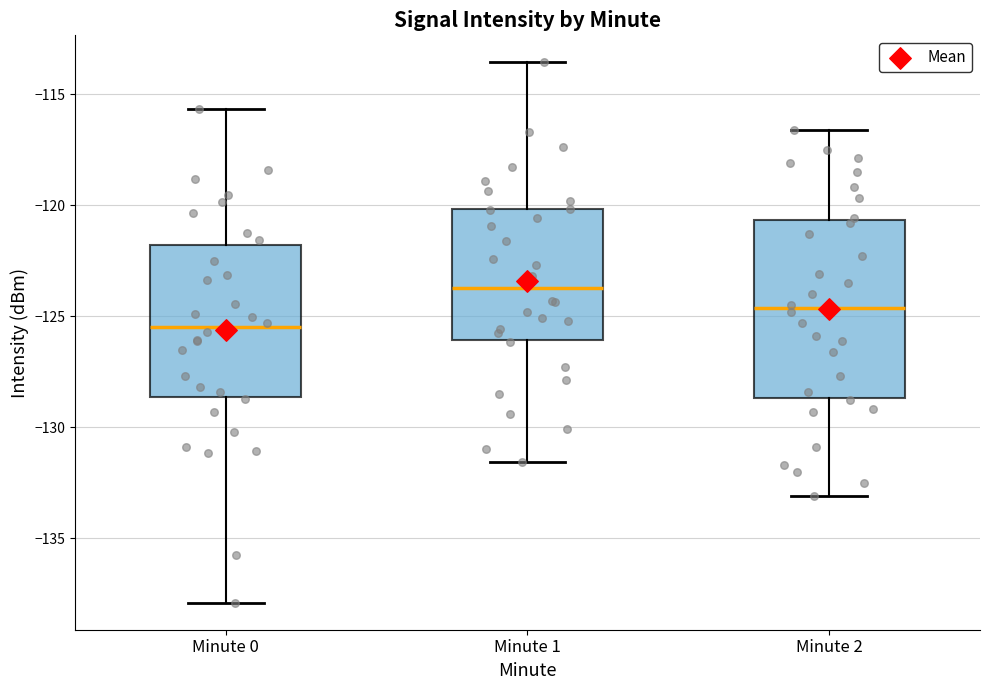

Where does the upper whisker of the box for Minute 0 end on the y-axis? The values are not printed on the chart, so give them approximately, as read against the axis.

-115.5